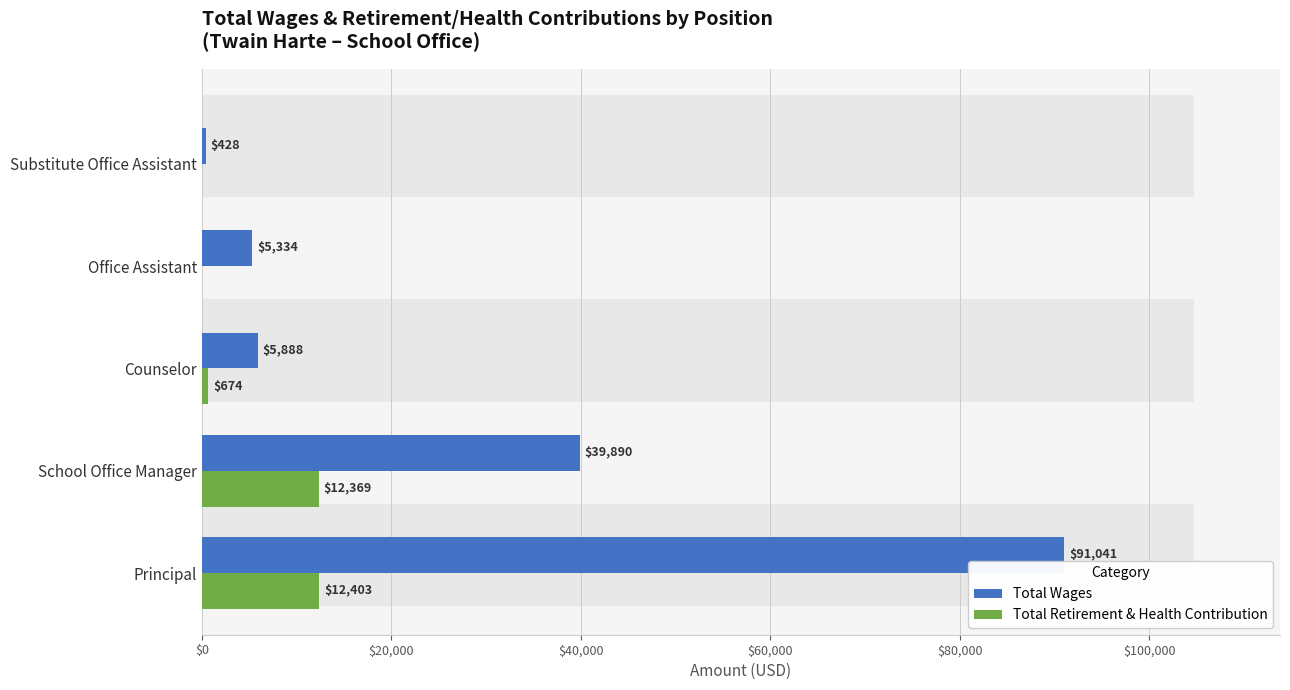

Reading left to right, extract all data points from this chart.

Total Wages: 91041	39890	5888	5334	428
Total Retirement & Health Contribution: 12403	12369	674	0	0